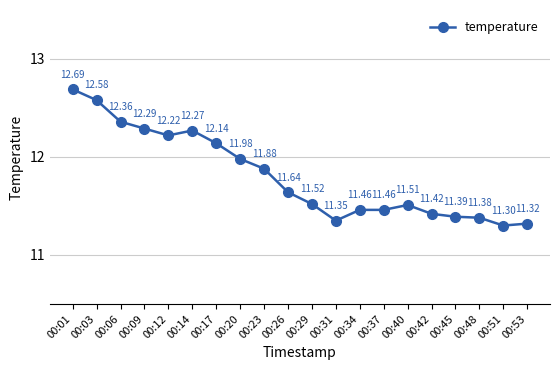

What is the difference between the maximum and minimum values?

1.4